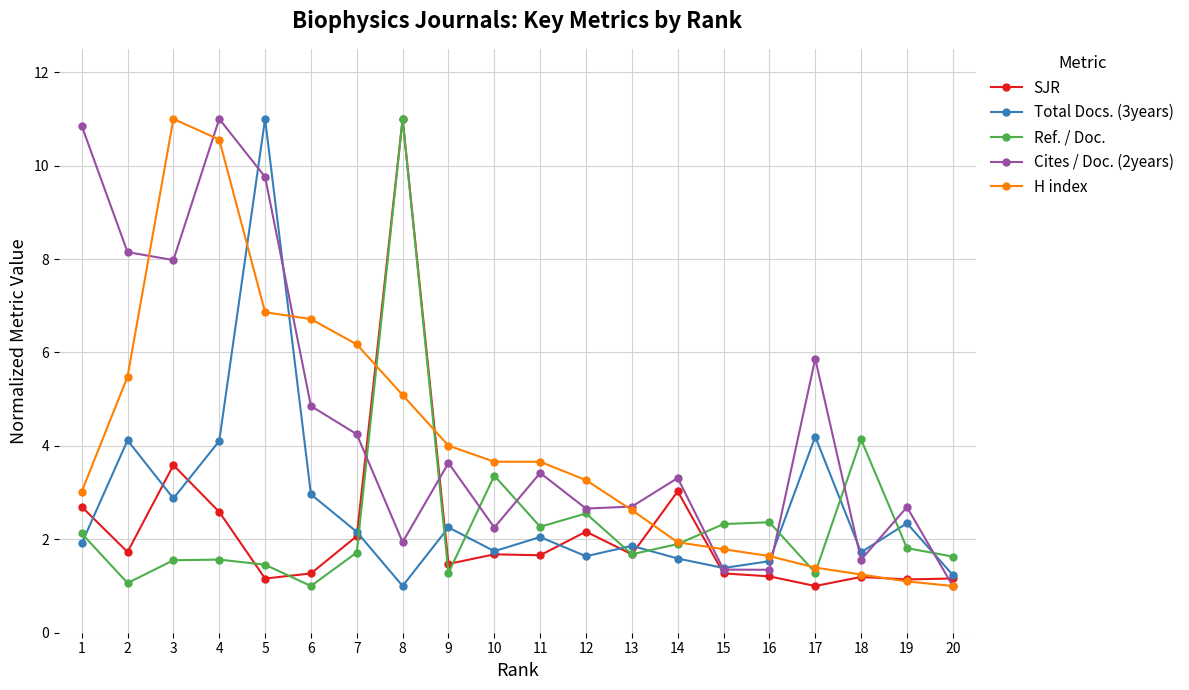

What is the spread (max minus min) of values at 6?

5.7